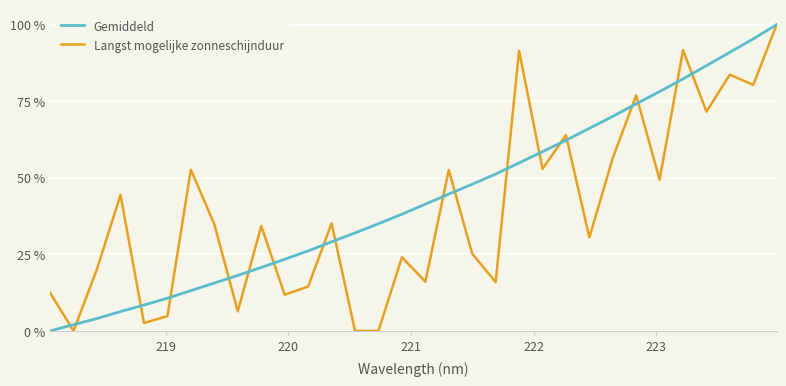

What is the maximum value for Gemiddeld?

100.0